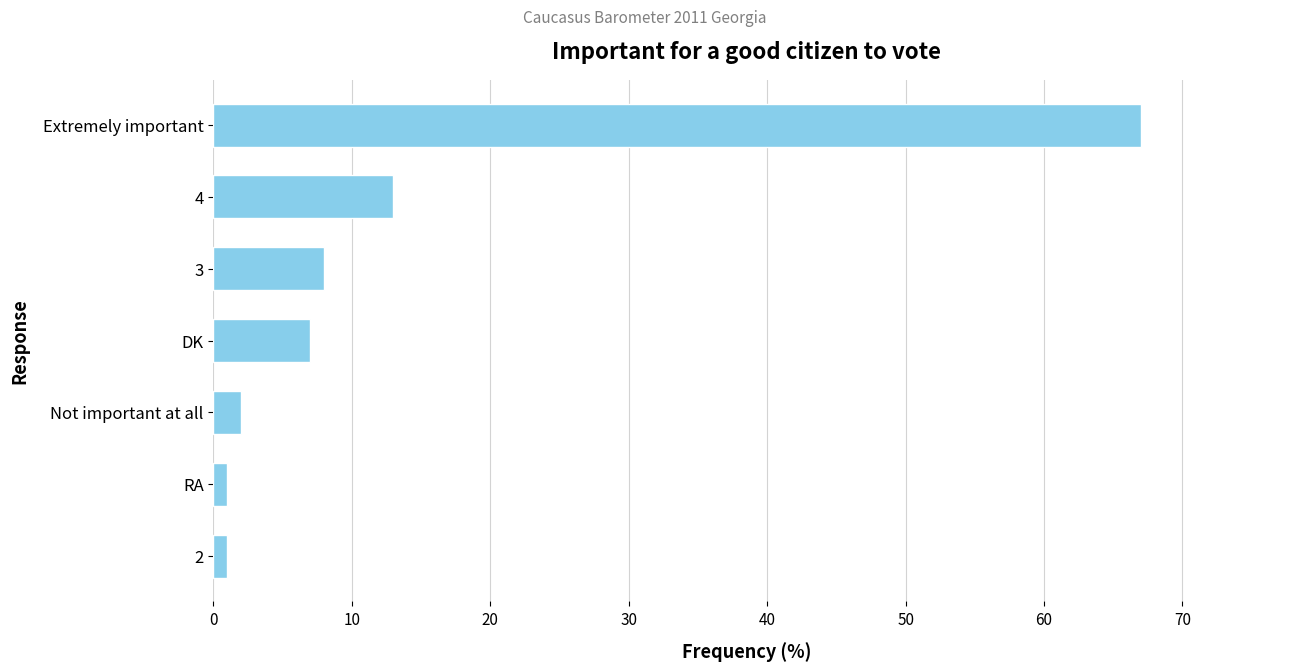

What is the average value?

14